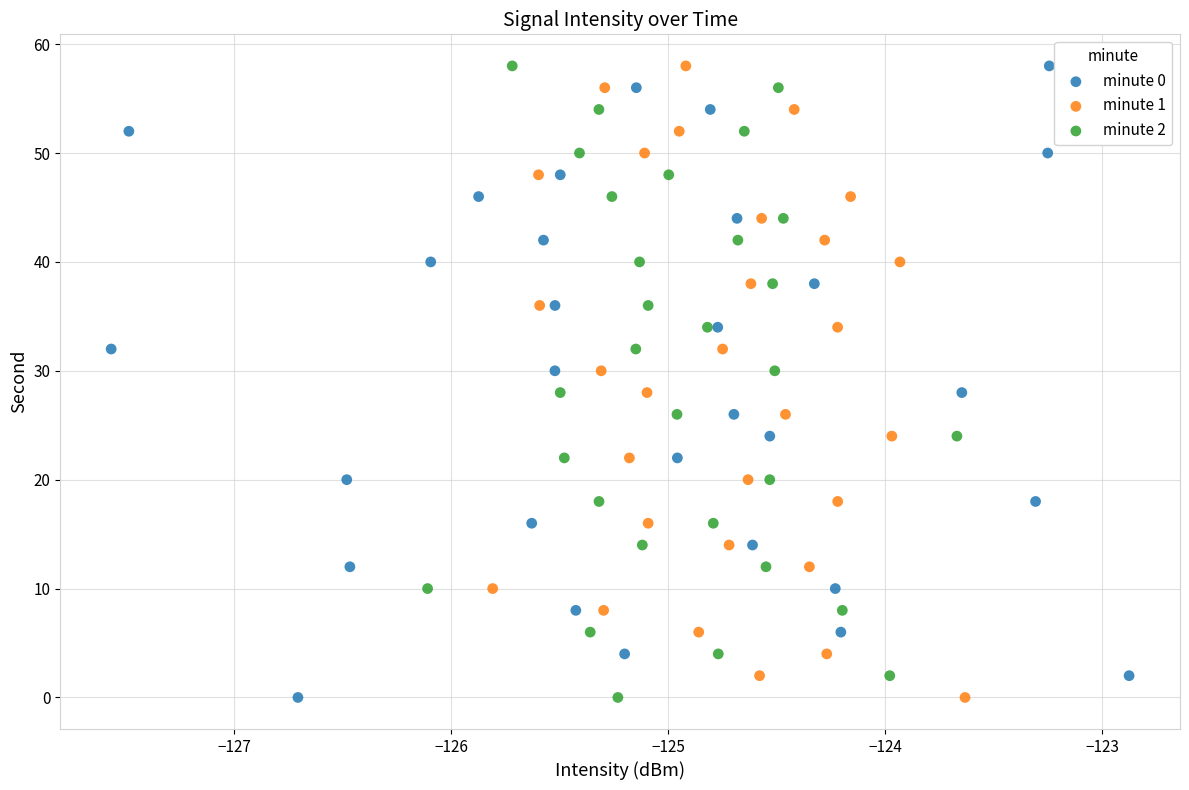

What are all the series names shown in the legend?

minute 0, minute 1, minute 2